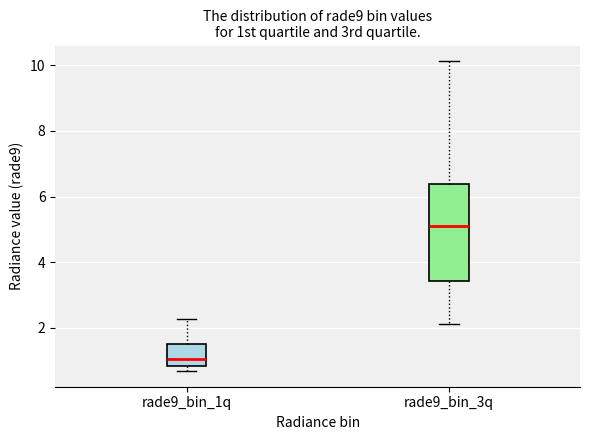

Reading left to right, transcribe this box plot: for each box, give where its median line is, the range the box spans, and where its two whiskers end, as read against the y-axis. The values are not printed on the chart, so give them approximately, as read against the axis.

rade9_bin_1q: median 1.0, box 0.8 to 1.4, whiskers 0.6 to 2.2
rade9_bin_3q: median 5.0, box 3.4 to 6.4, whiskers 2.2 to 10.2